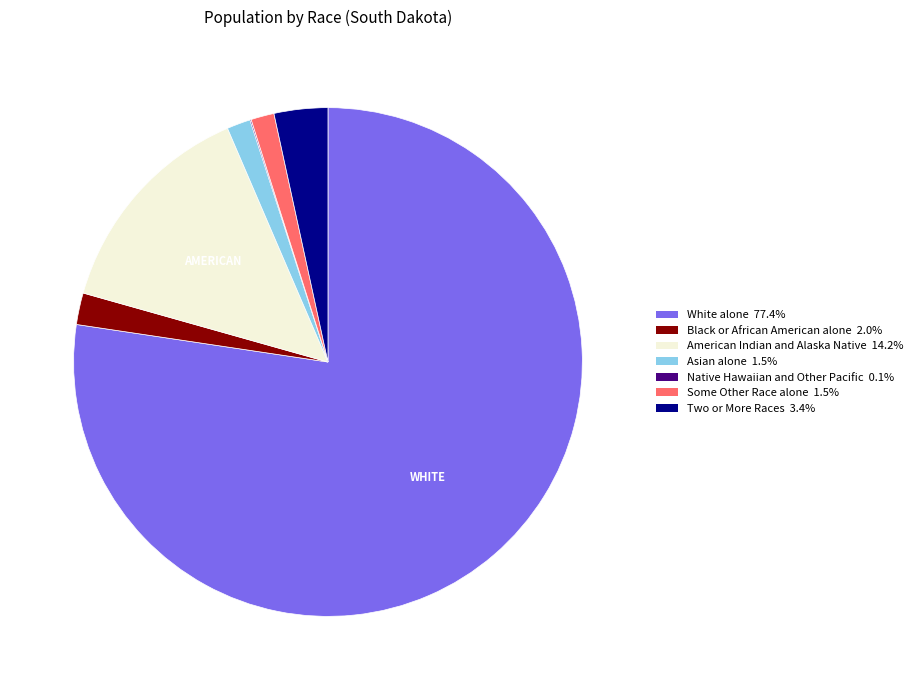

Does any single category account for the majority?

Yes